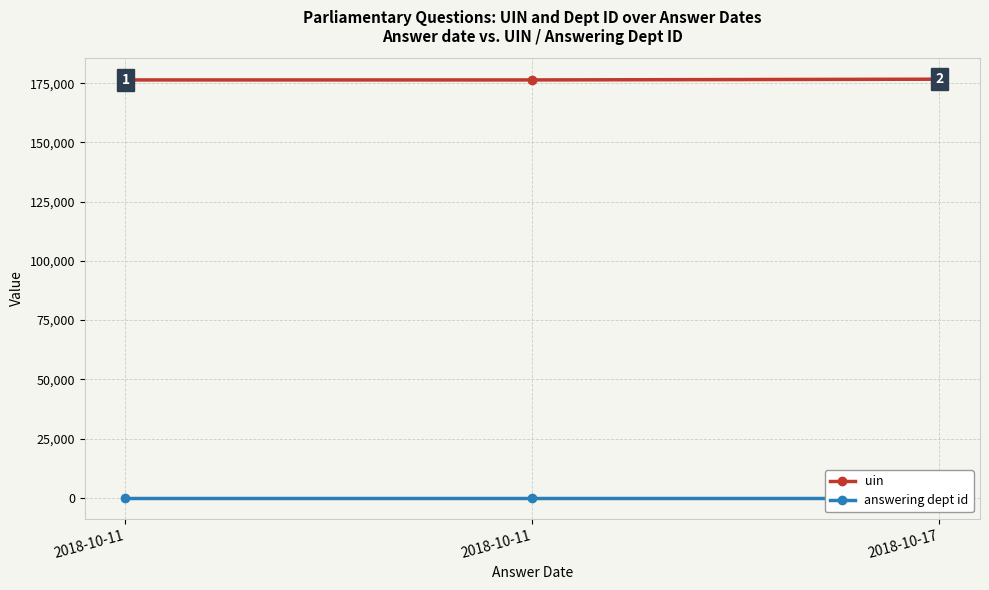

How many distinct data groups are displayed?

2